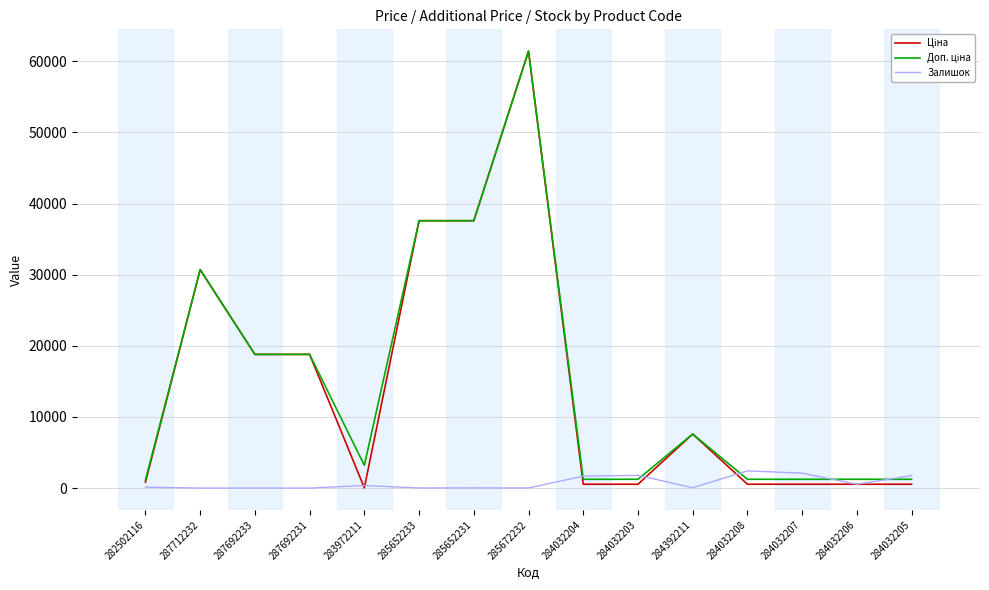

Which category has the highest value across all series?

285672232